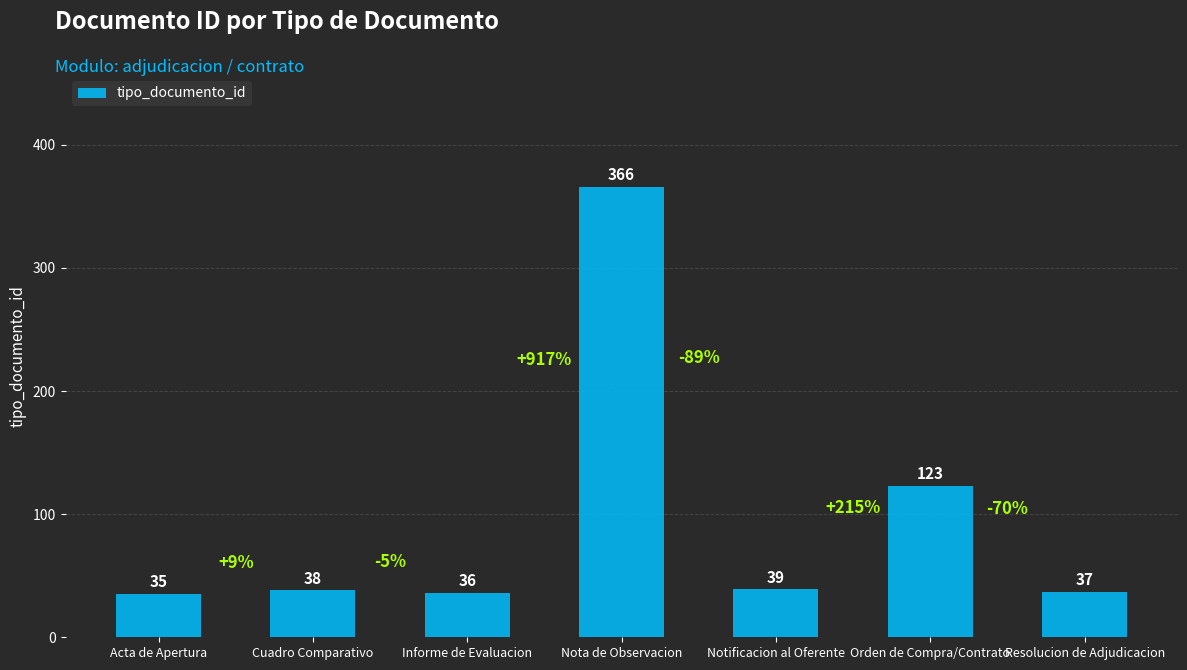

Reading left to right, list all the values displayed in this chart.

Acta de Apertura=35	Cuadro Comparativo=38	Informe de Evaluacion=36	Nota de Observacion=366	Notificacion al Oferente=39	Orden de Compra/Contrato=123	Resolucion de Adjudicacion=37